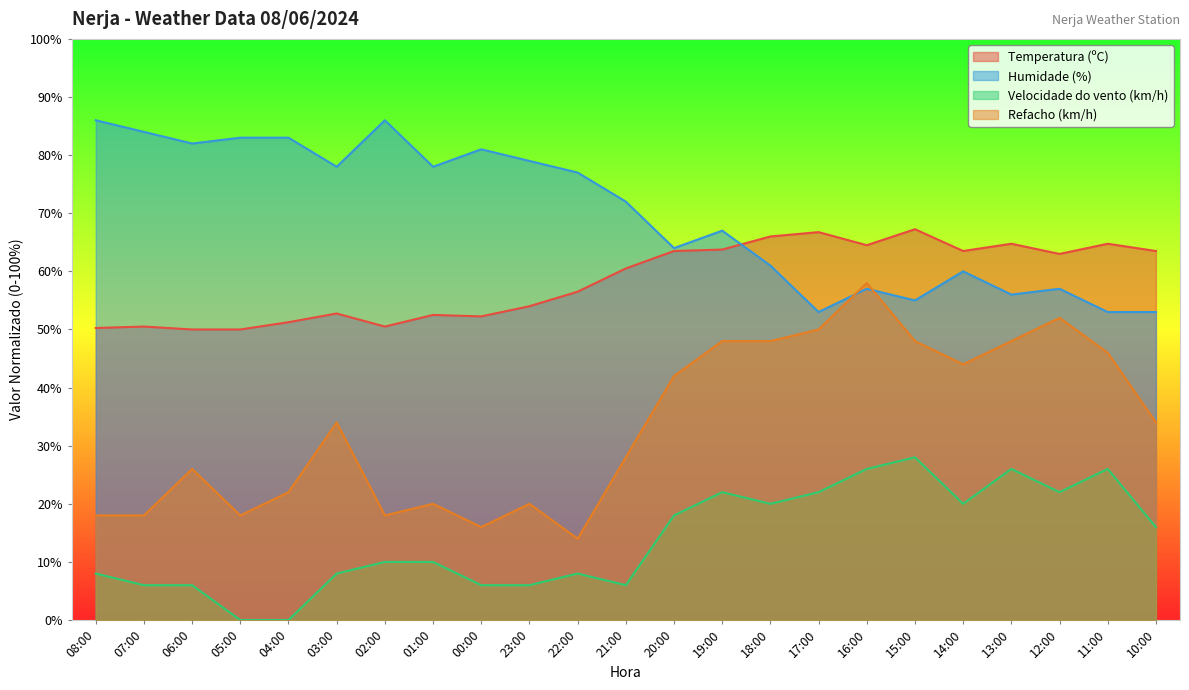

List the series in order of their overall mean, highest first.

Humidade (%), Temperatura (ºC), Refacho (km/h), Velocidade do vento (km/h)